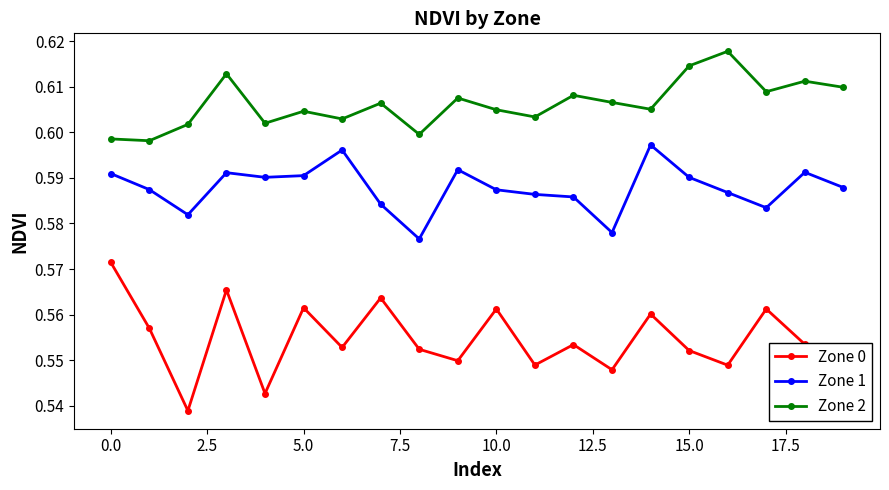

How many Zone 0 values are between 0 and 1?

20